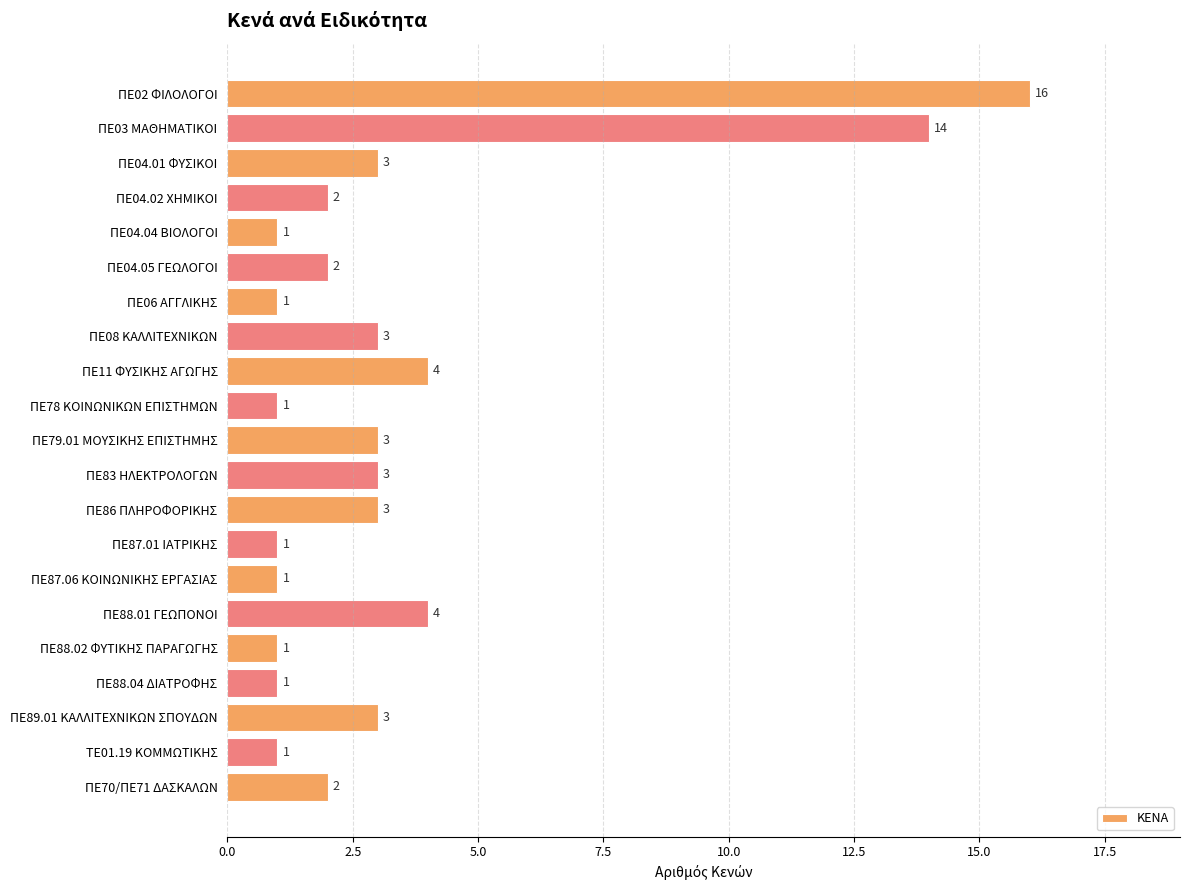

The value at ΠΕ78 ΚΟΙΝΩΝΙΚΩΝ ΕΠΙΣΤΗΜΩΝ is 1. True or false?

True